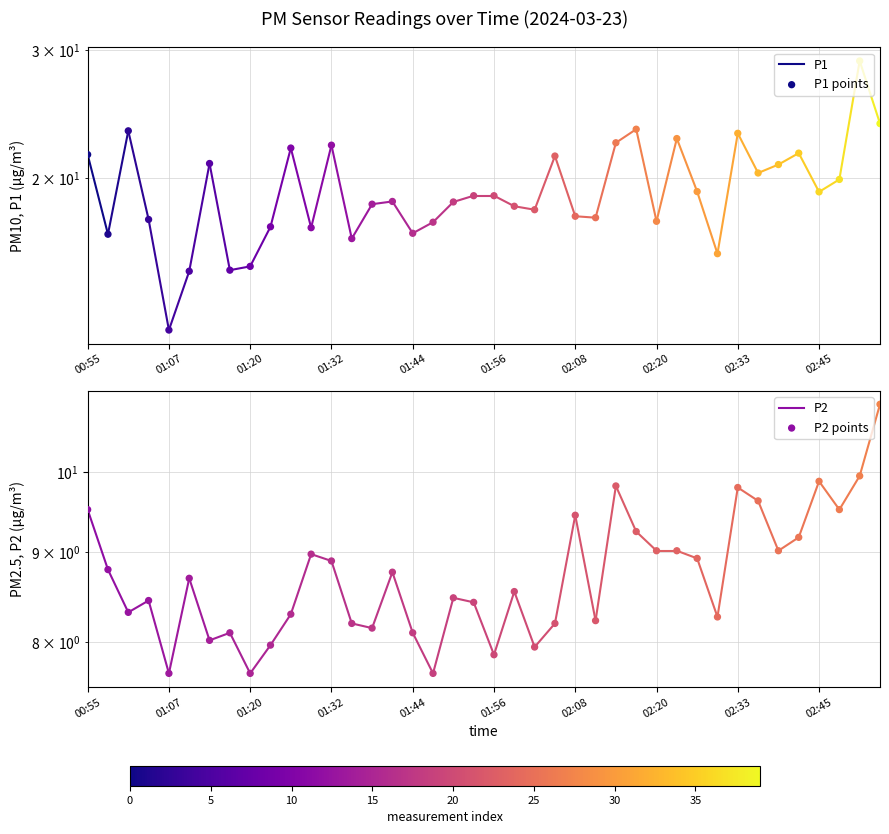

What are all the series names shown in the legend?

P1, P2